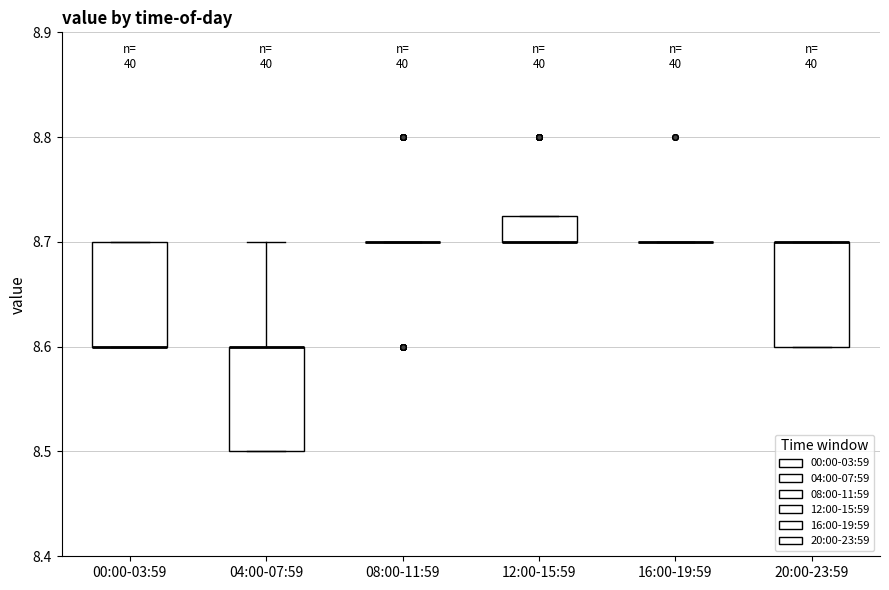

Reading left to right, read every box against the y-axis: the position of its median line, the range the box covers, and the ends of its whiskers. The values are not printed on the chart, so give them approximately, as read against the axis.

00:00-03:59: median 8.60 (drawn on the box's lower edge), box 8.60 to 8.70, whiskers 8.60 to 8.70
04:00-07:59: median 8.60 (drawn on the box's upper edge), box 8.50 to 8.60, whiskers 8.50 to 8.70
08:00-11:59: box collapsed to a line at 8.70, whiskers 8.70 to 8.70
12:00-15:59: median 8.70 (drawn on the box's lower edge), box 8.70 to 8.73, whiskers 8.70 to 8.73
16:00-19:59: box collapsed to a line at 8.70, whiskers 8.70 to 8.70
20:00-23:59: median 8.70 (drawn on the box's upper edge), box 8.60 to 8.70, whiskers 8.60 to 8.70